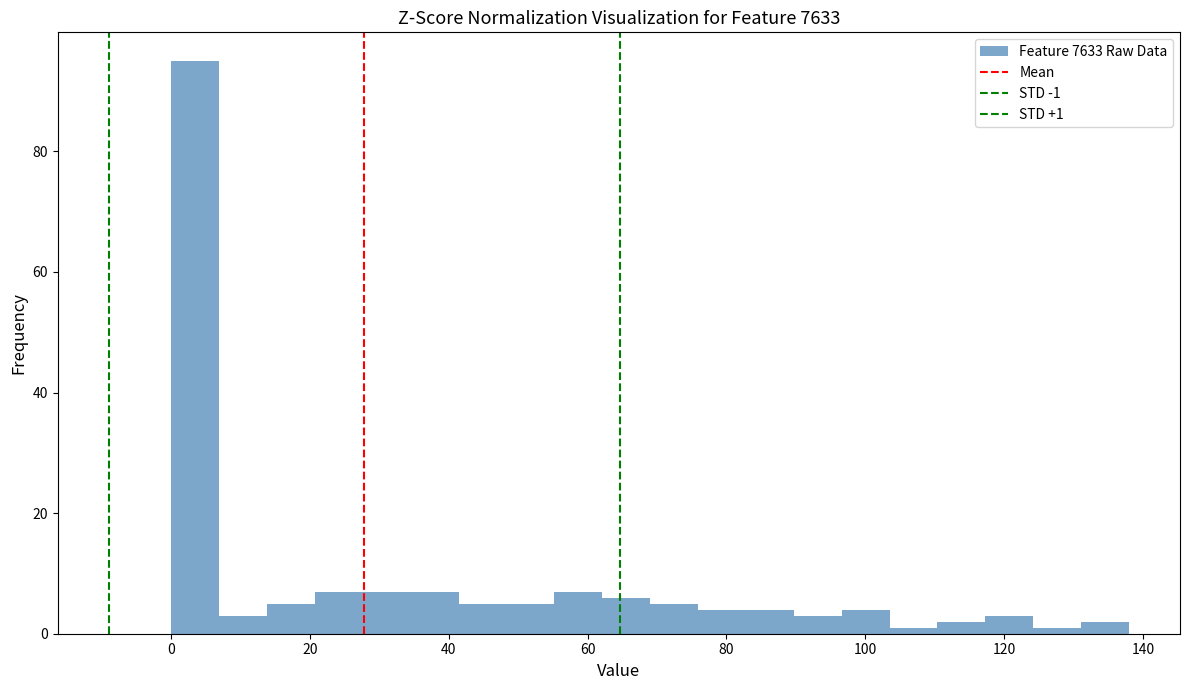

Read against the x-axis, roughly where is the centre of the tallest bar?

4